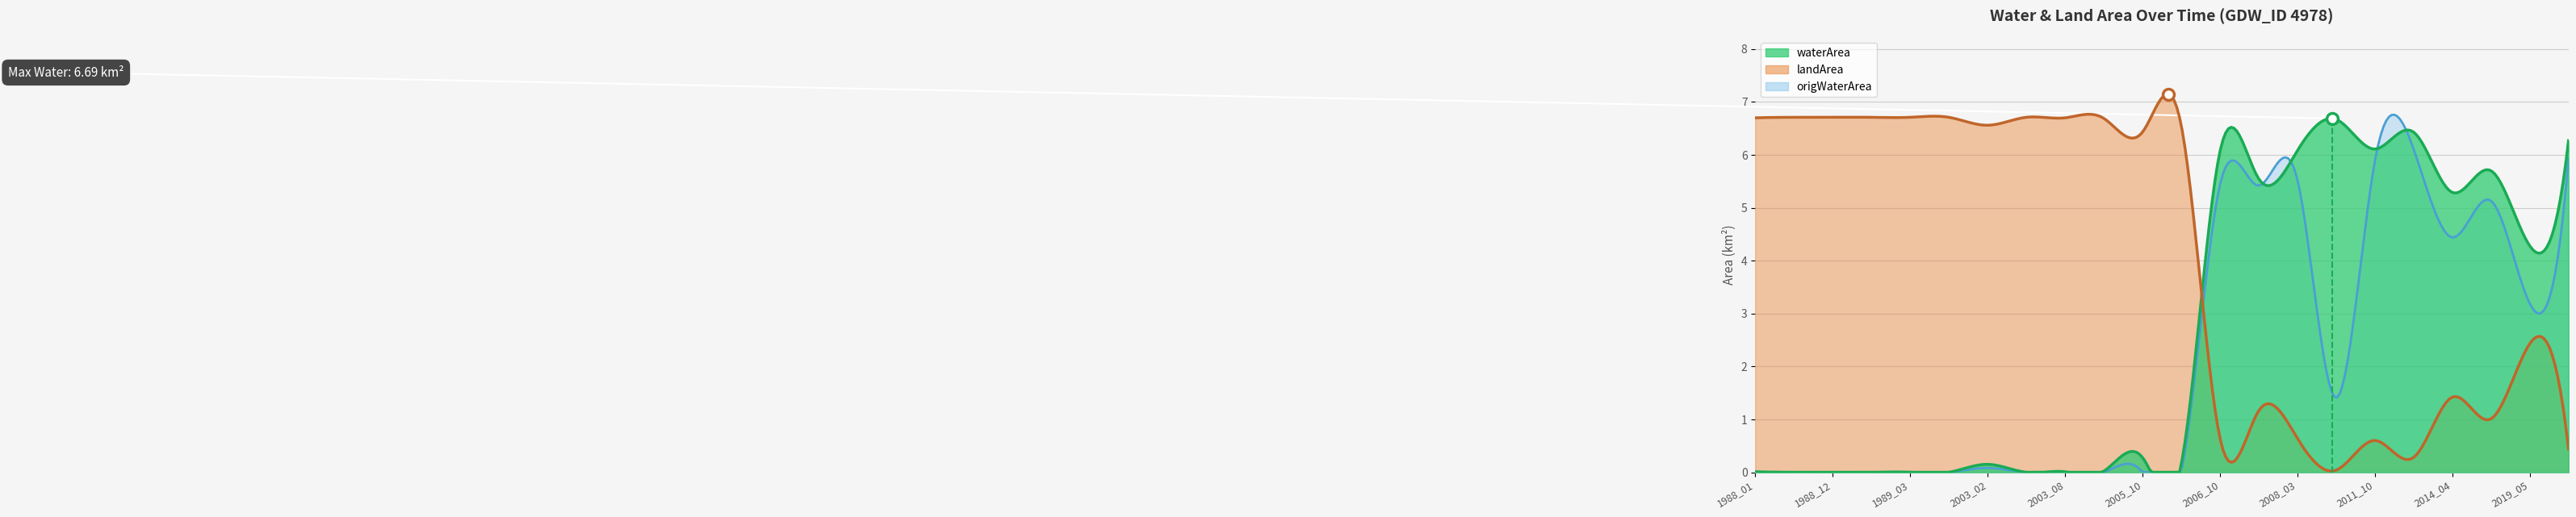

At which label is waterArea closest to 3?

2019_05